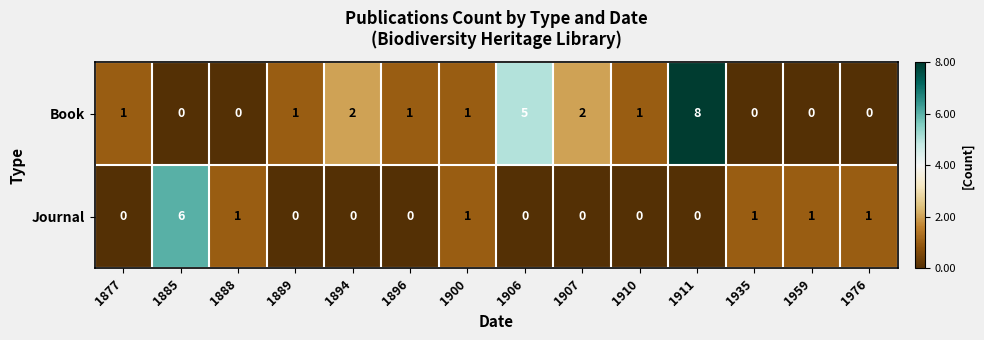

The Journal series shows 1 at 1900. True or false?

True